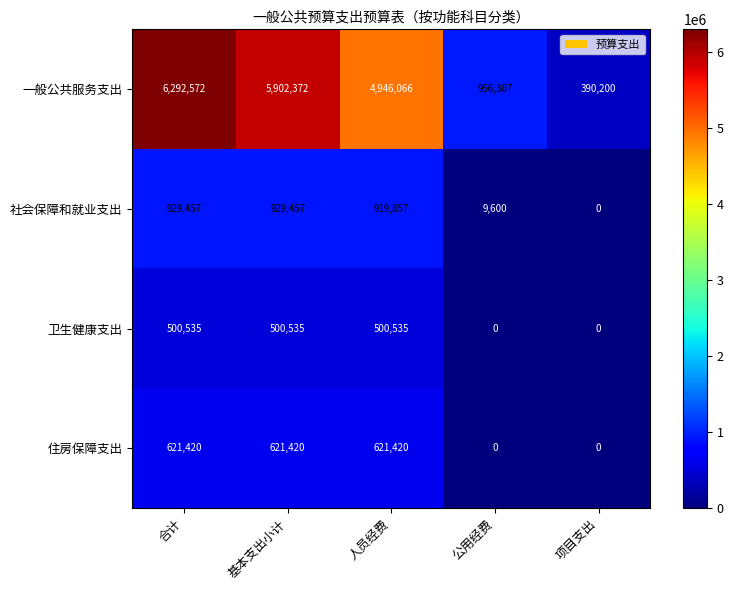

Where is 社会保障和就业支出 nearest to the value 464728?

公用经费